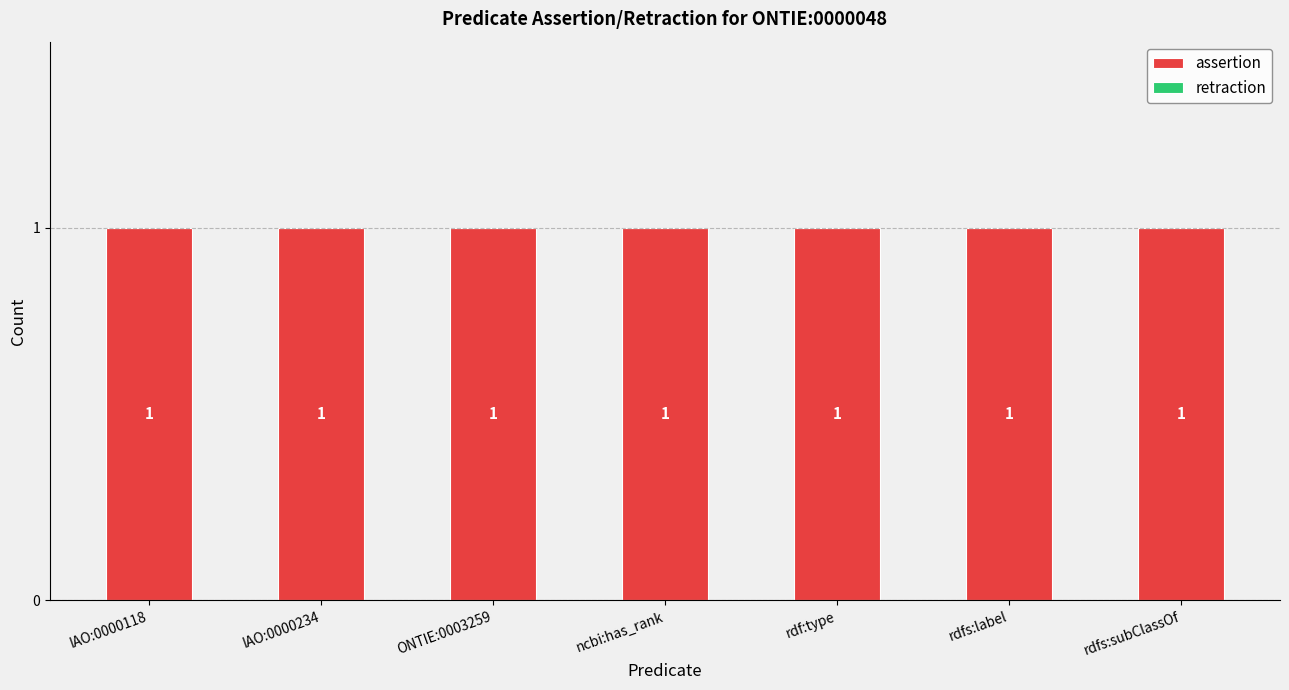

Is it true that retraction equals 0 at ncbi:has_rank?

True